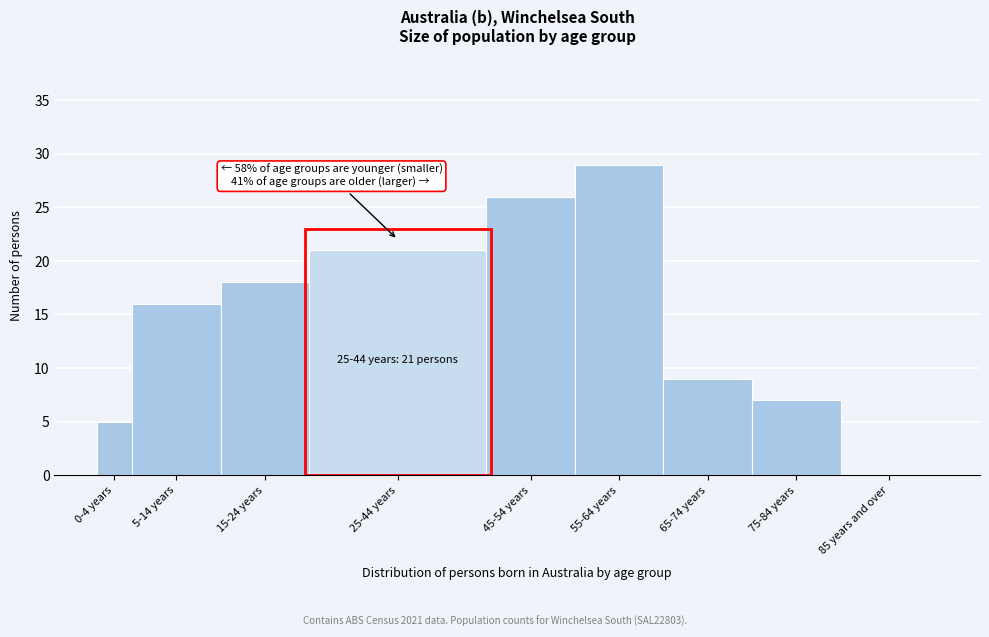

Reading left to right, transcribe all the data shown in this chart.

0-4 years=5	5-14 years=16	15-24 years=18	25-44 years=21	45-54 years=26	55-64 years=29	65-74 years=9	75-84 years=7	85 years and over=0